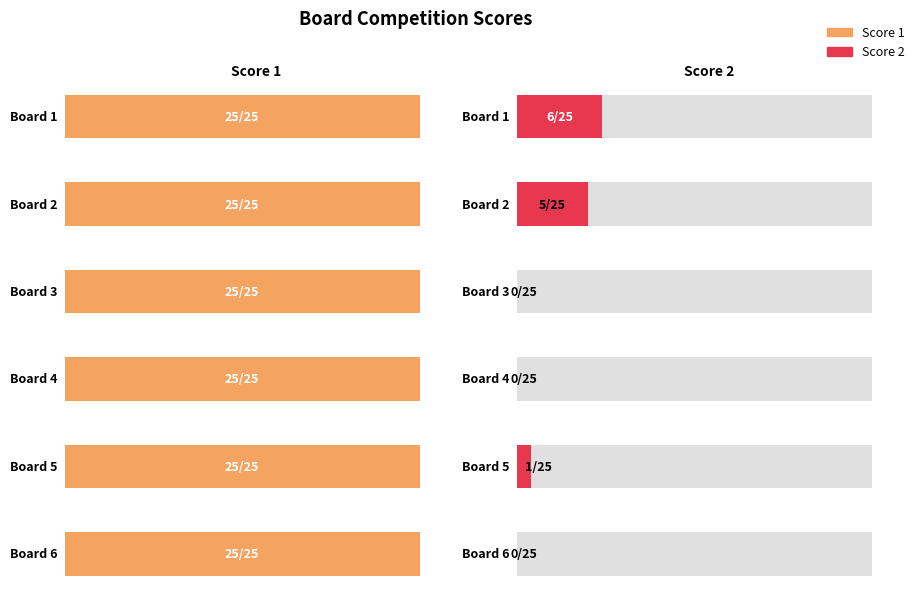

Reading left to right, extract all data points from this chart.

Score 1: 25	25	25	25	25	25
Score 2: 6	5	0	0	1	0